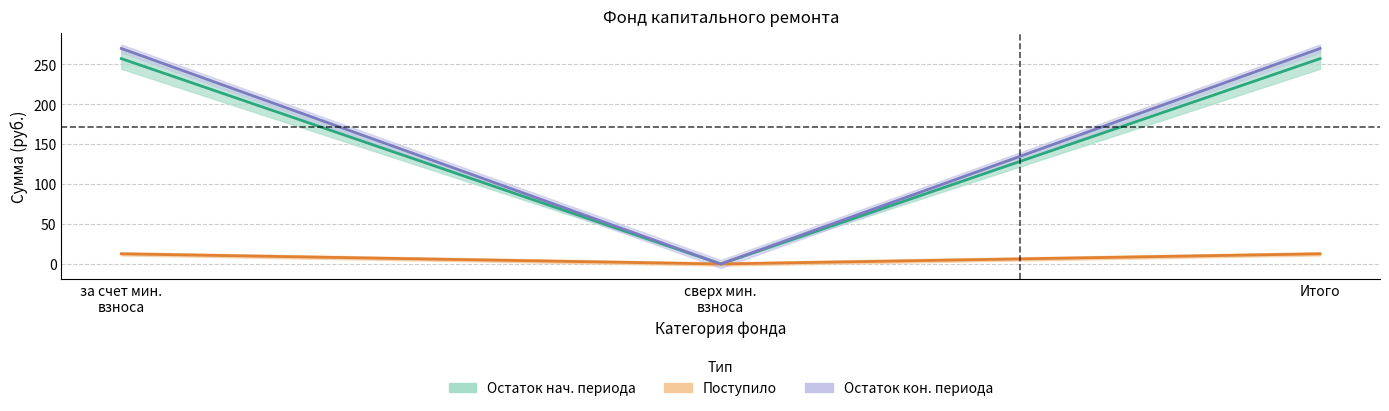

How many distinct data groups are displayed?

3